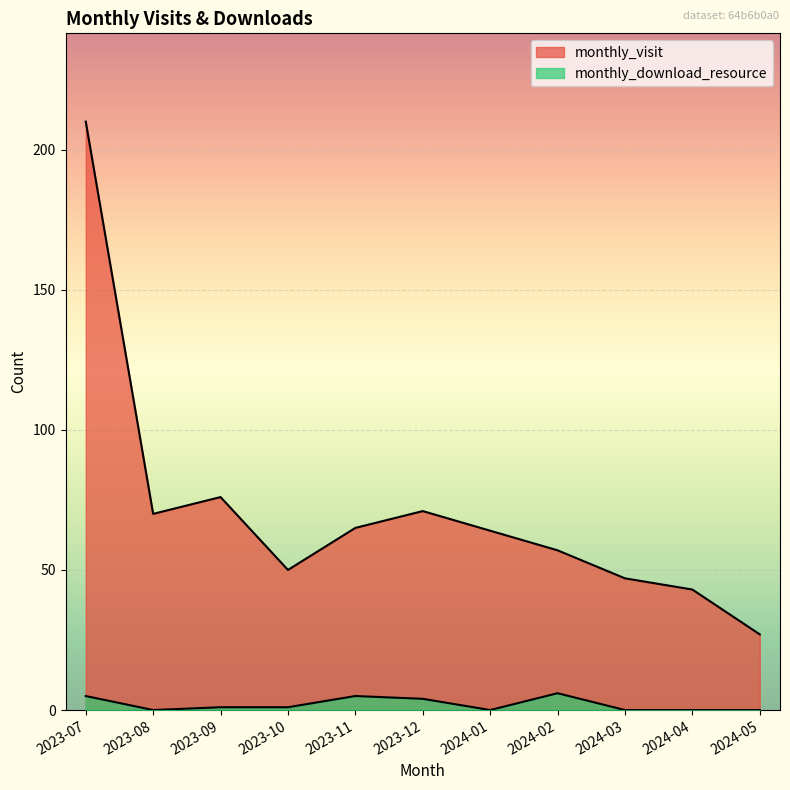

What is the difference between the maximum and minimum values in the monthly_download_resource series?

6